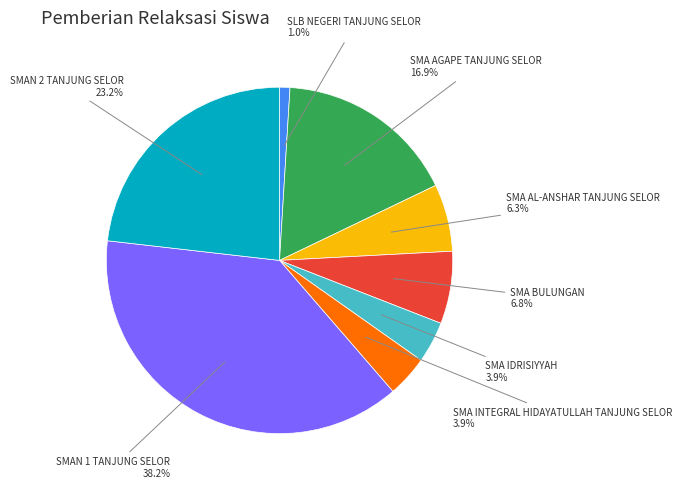

Is there any slice that represents more than half of the pie?

No